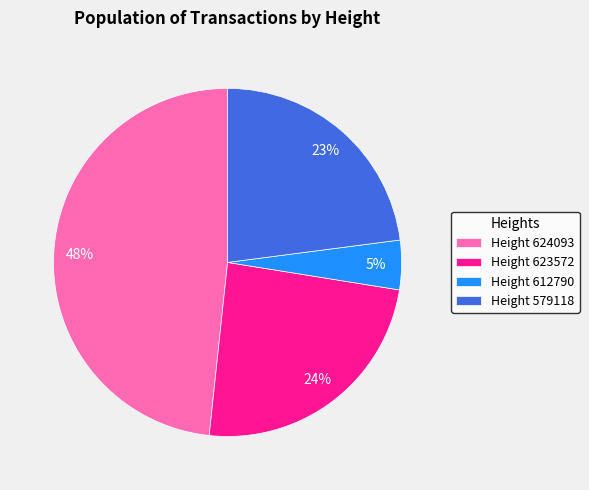

How many slices are in this pie chart?

4